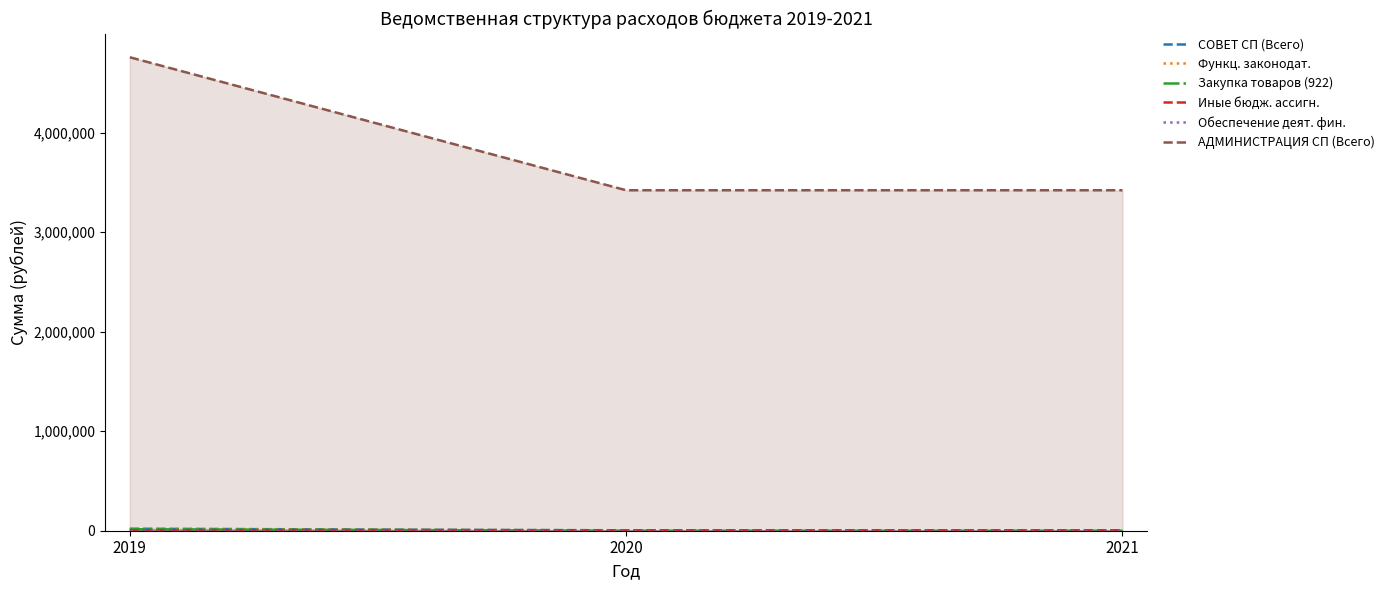

Reading right to left, list all the values displayed in this chart.

СОВЕТ СП (Всего): 4000	4000	19910
Функц. законодат.: 3000	3000	18910
Закупка товаров (922): 0	0	14910
Иные бюдж. ассигн.: 3000	3000	4000
Обеспечение деят. фин.: 1000	1000	1000
АДМИНИСТРАЦИЯ СП (Всего): 3420367	3420367	4756456